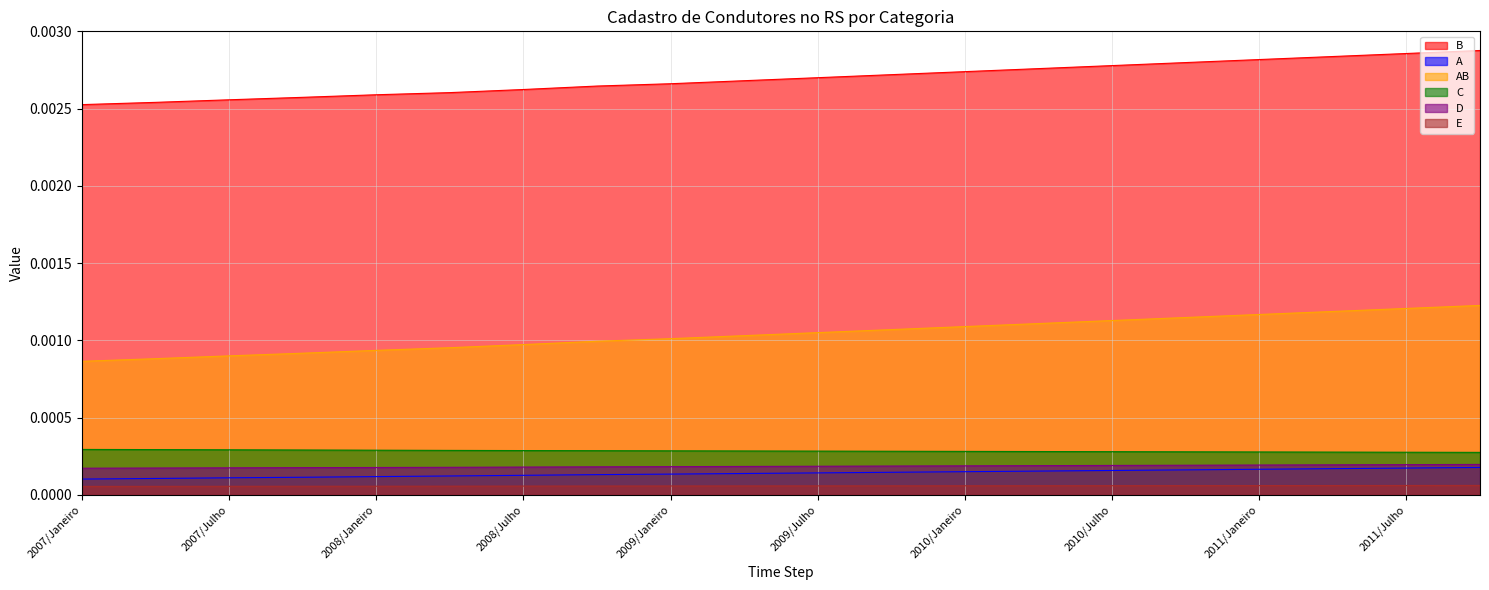

At 2010/Abril, list the series in order from smallest to largest.

E, A, D, C, AB, B